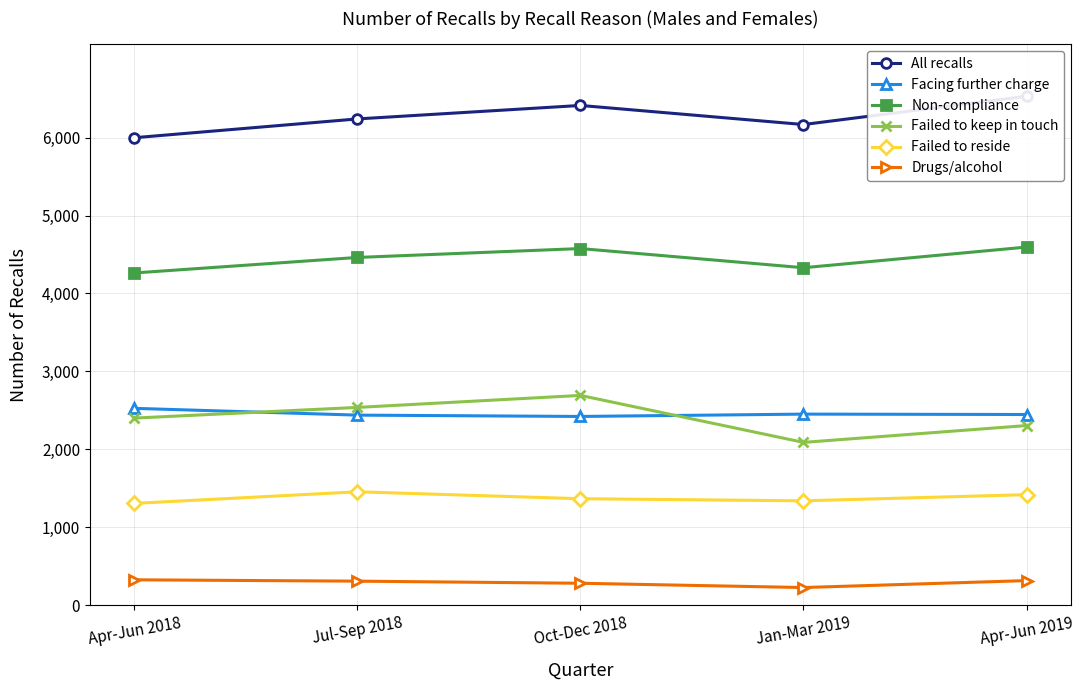

At how many categories does at least one series exceed 4474?

5